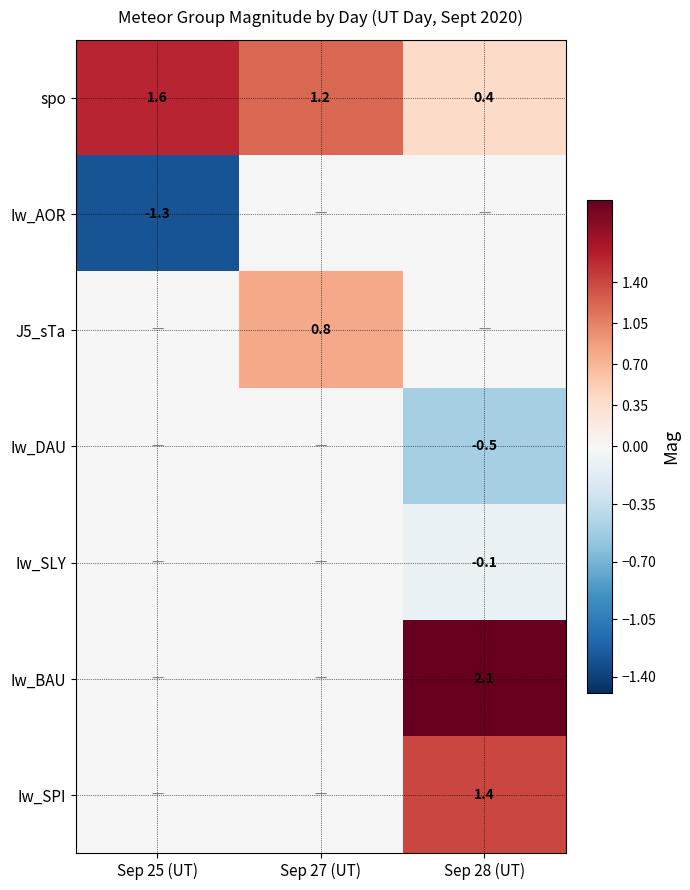

The Iw_SPI series shows 1.4 at Sep 28 (UT). True or false?

True